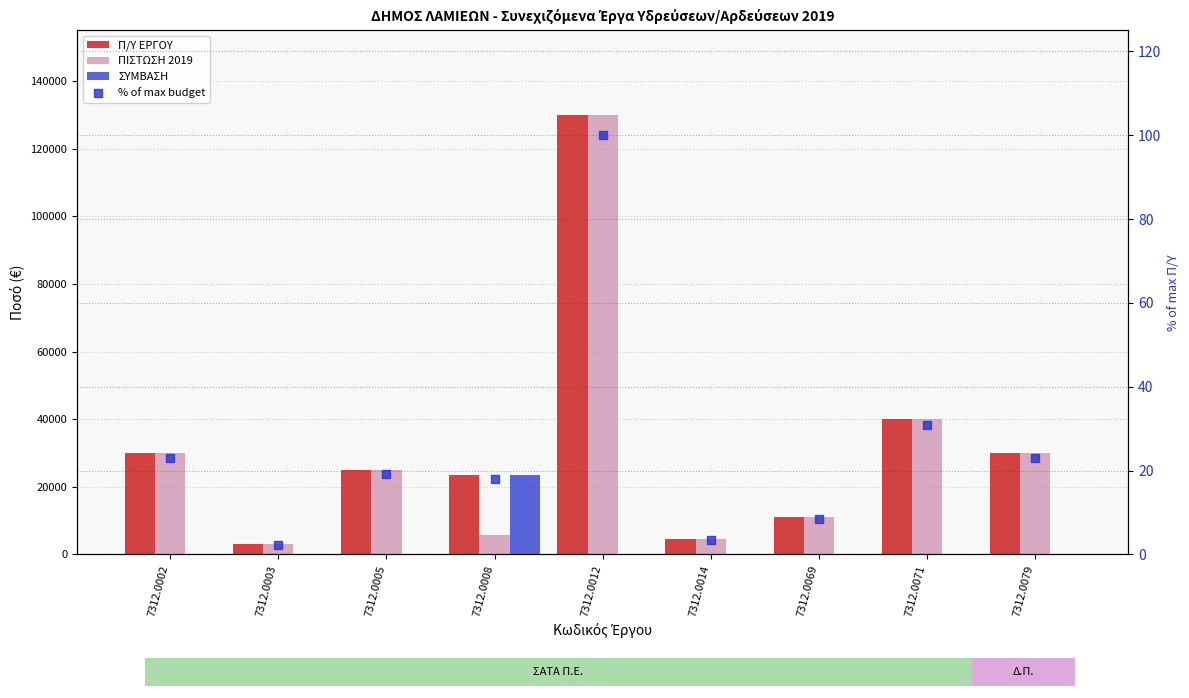

At which category is the sum across all series the highest?

7312.0012